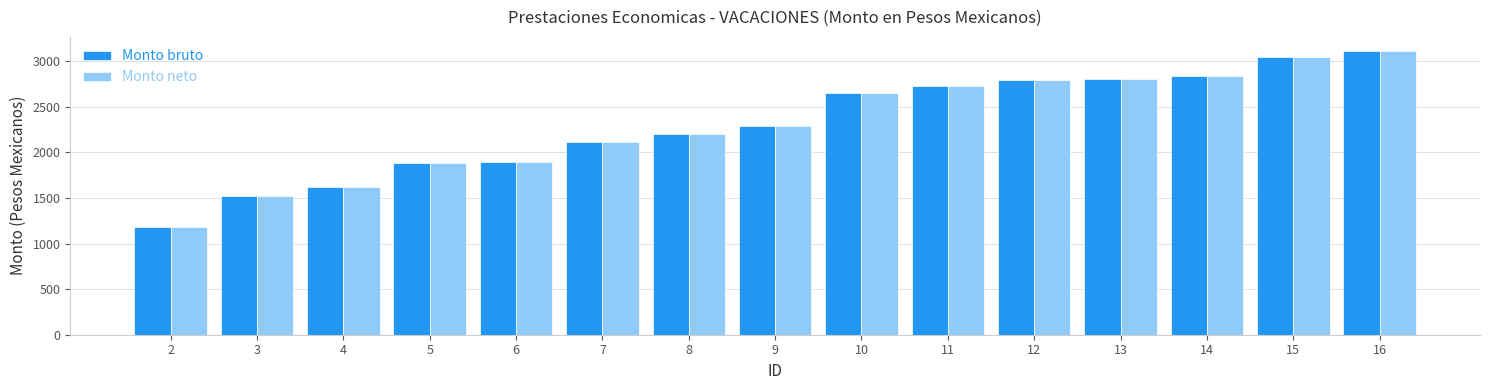

At how many categories does at least one series exceed 2371?

7